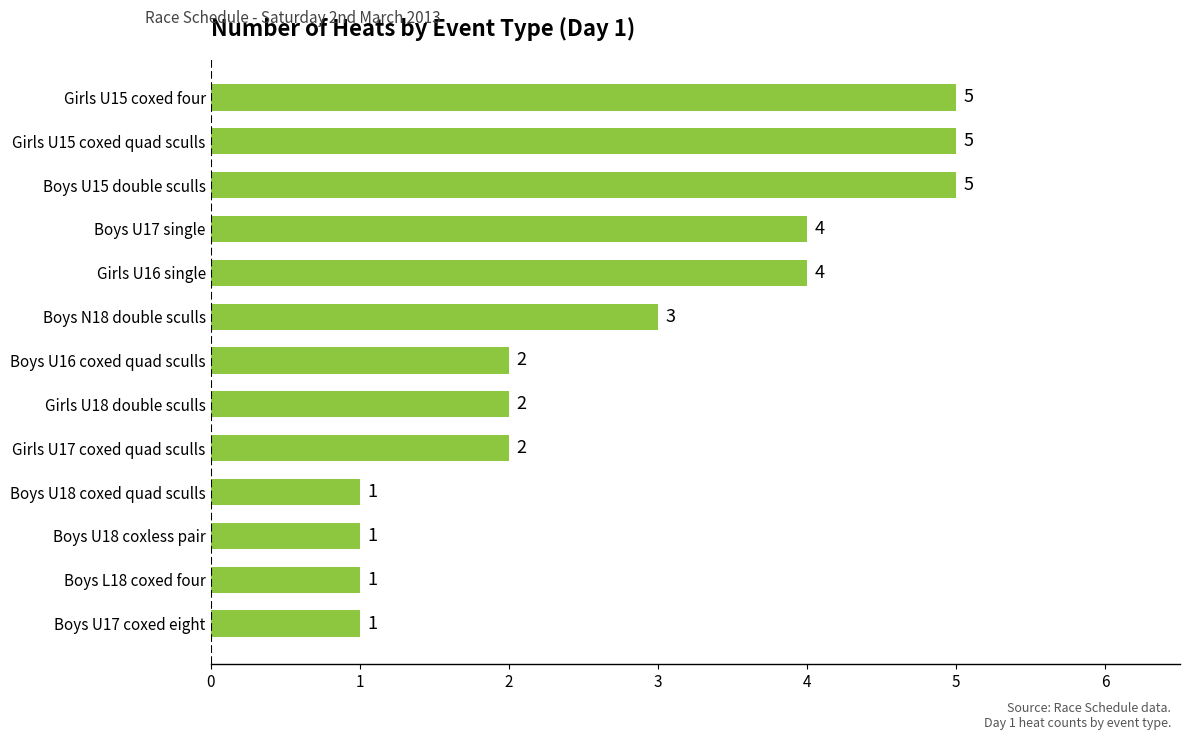

What is the difference between the maximum and second lowest values?

4